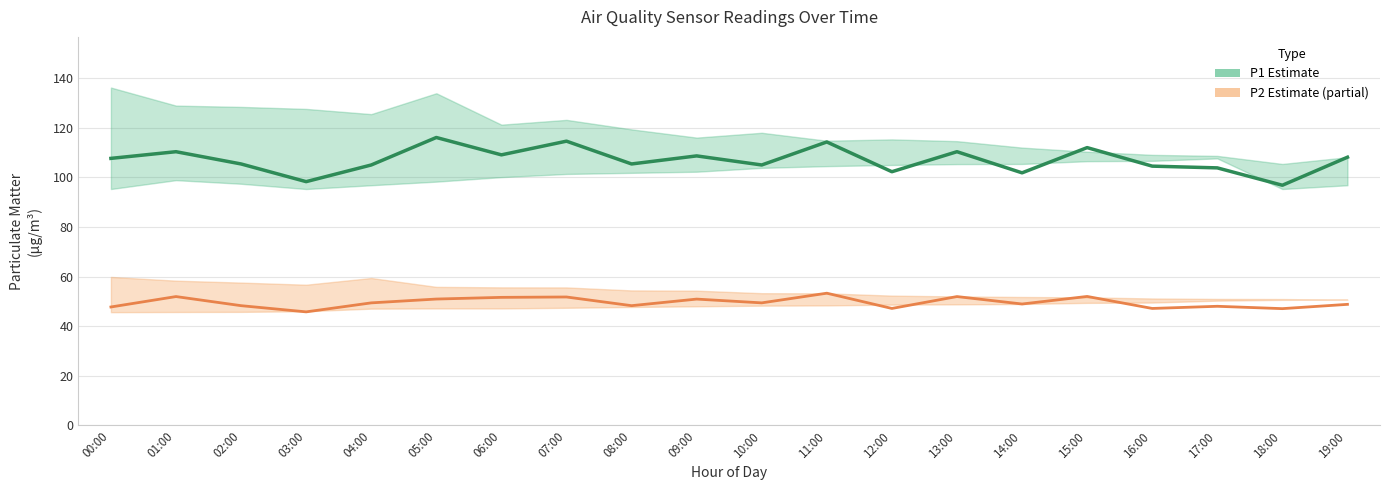

What is the total value across all series at 08:00?

153.6